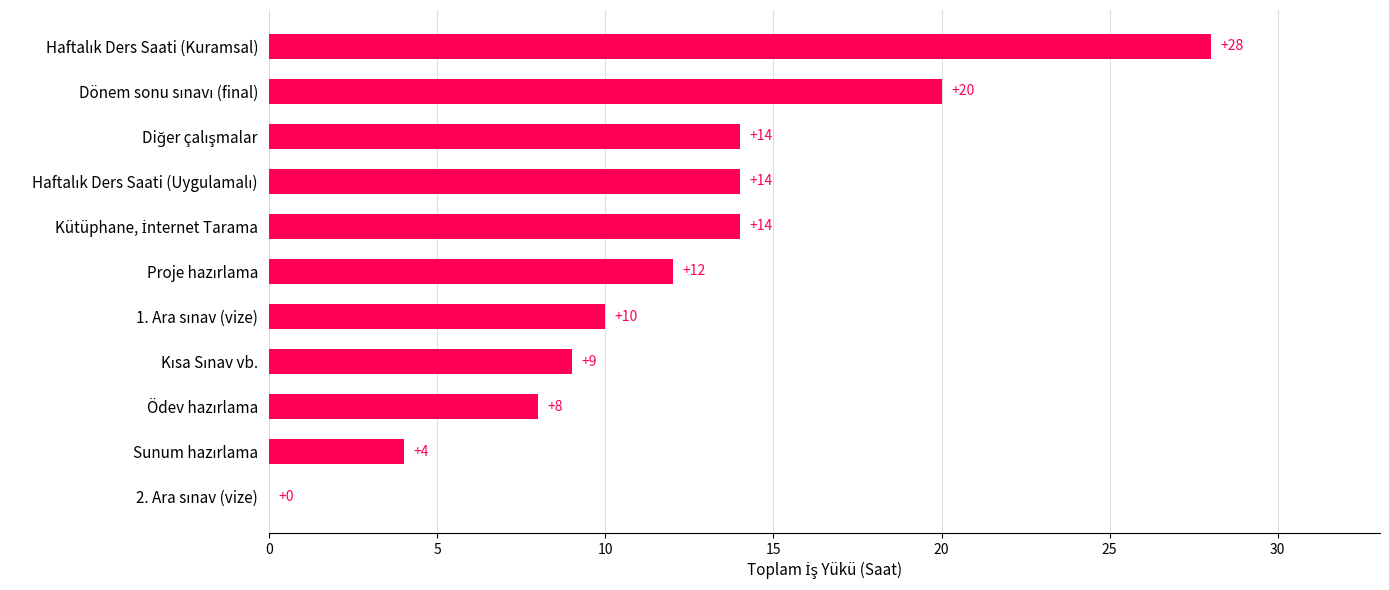

What is the maximum value shown in the chart?

28